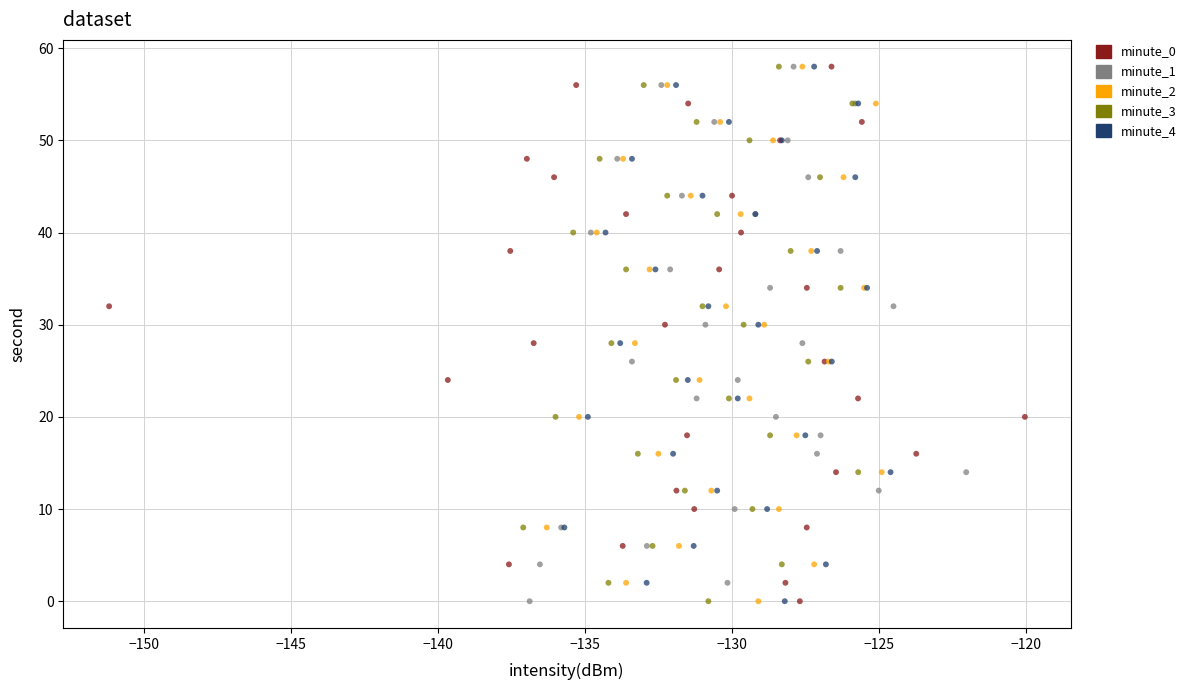

What are all the series names shown in the legend?

minute_0, minute_1, minute_2, minute_3, minute_4